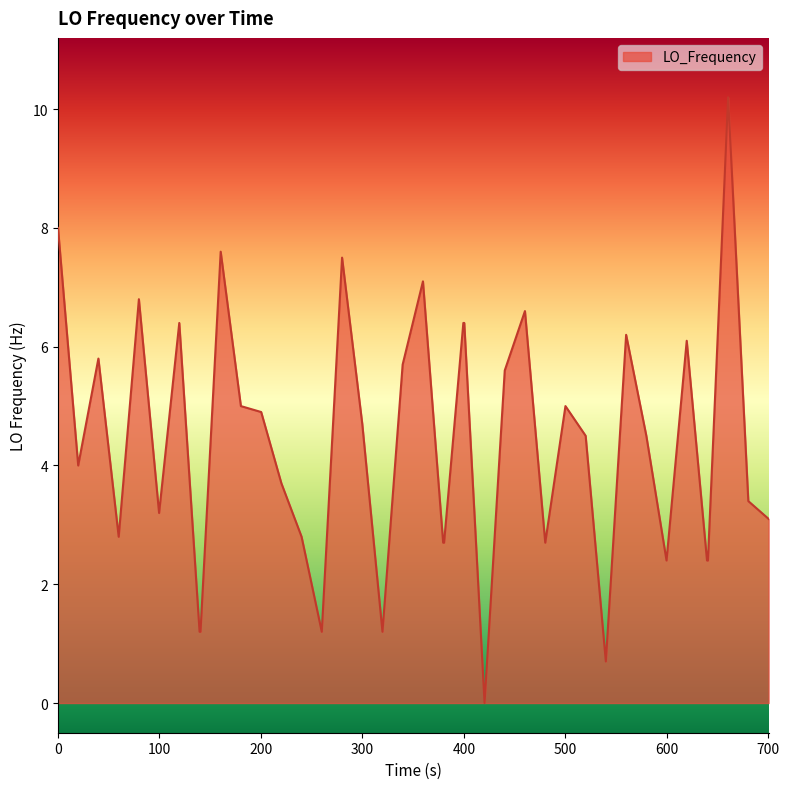

What is the greatest value displayed?

10.2